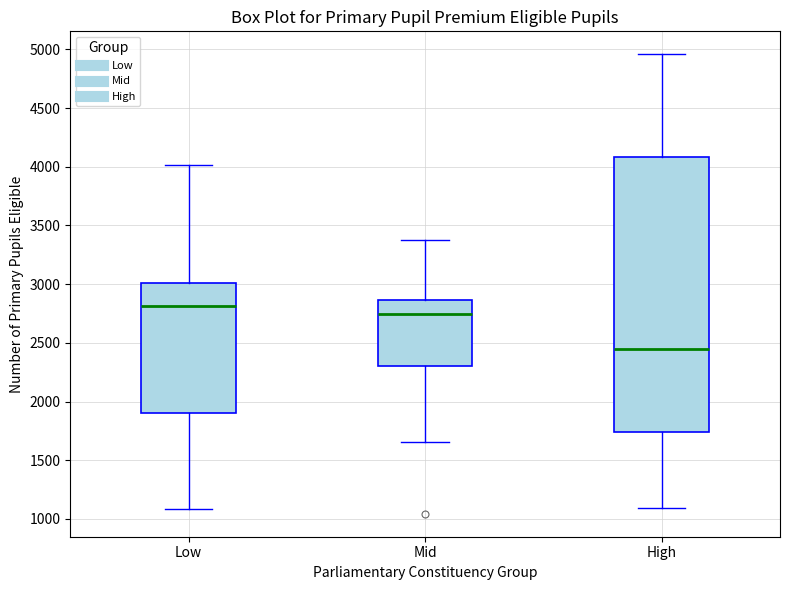

Which box's median line is the highest?

Low